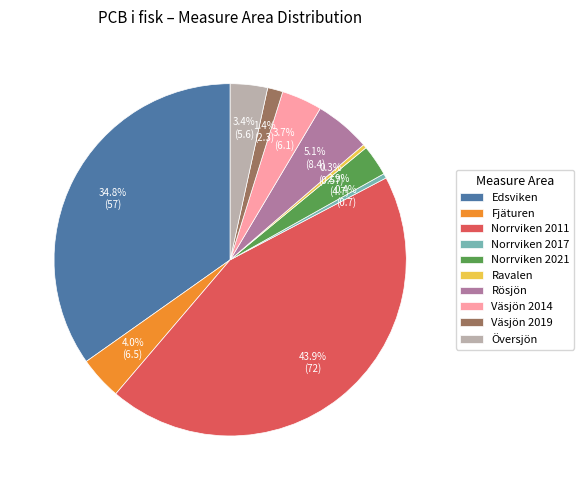

To the nearest percent, what is the difference between the Edsviken and Väsjön 2014 slice percentages?

31%